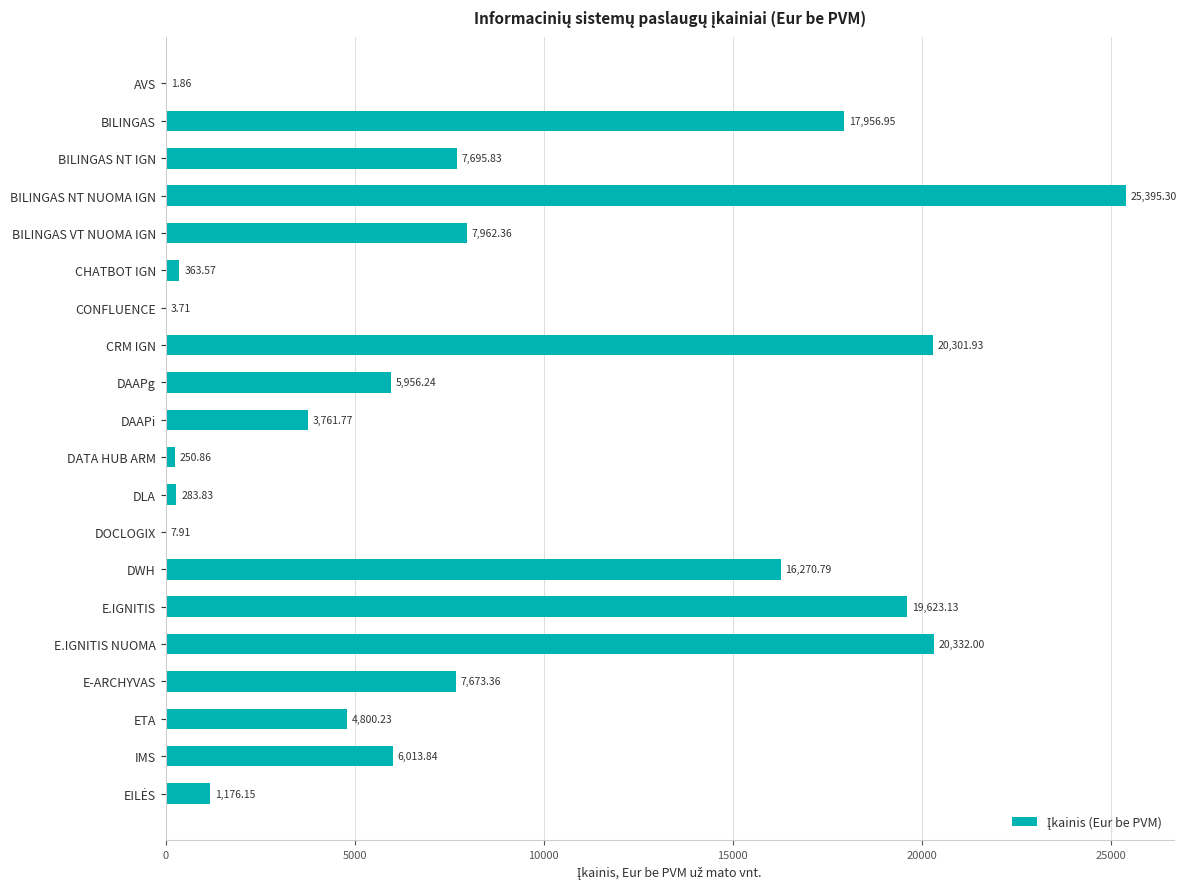

What is the sum of the values at E.IGNITIS and DATA HUB ARM?

19874.0